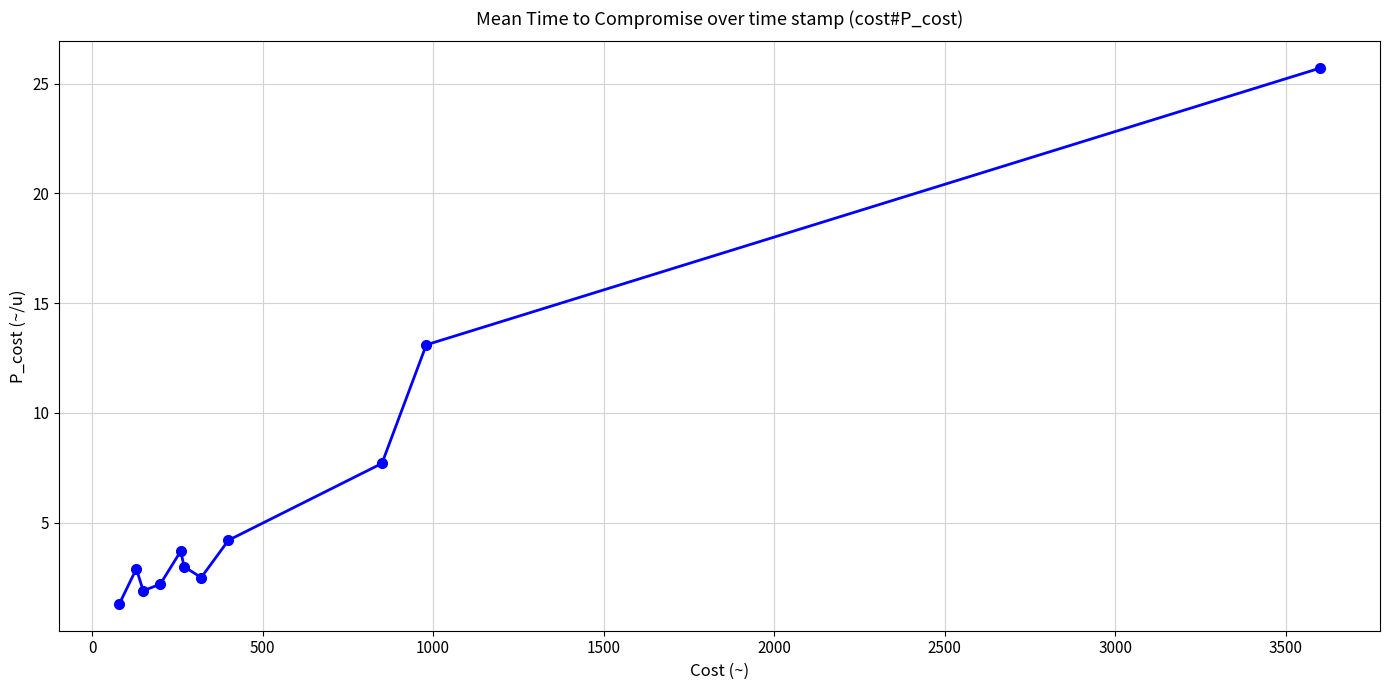

What is the value of the 7th point from the left?

2.5